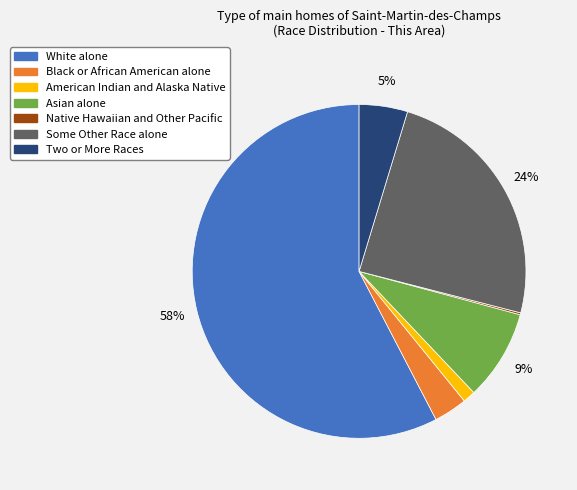

Does any single category account for the majority?

Yes